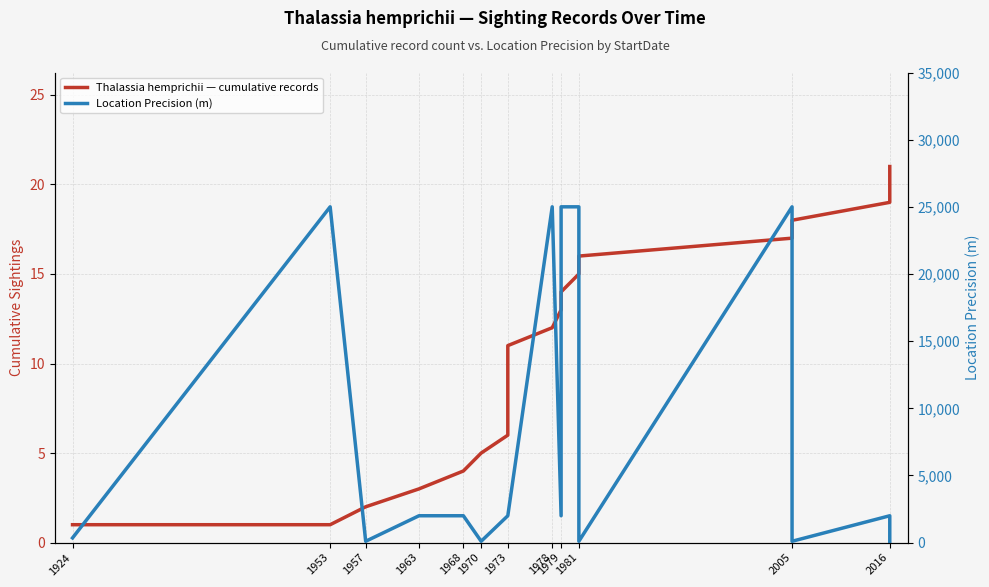

What is the average value of the Location Precision (m) series?

6720